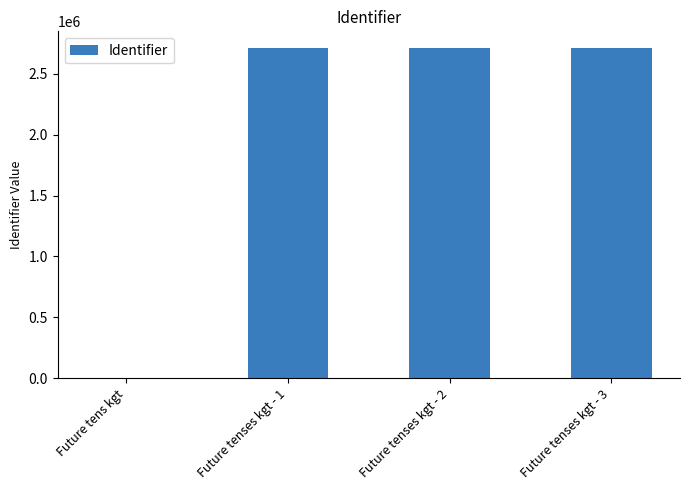

Which has a higher value, Future tenses kgt - 1 or Future tens kgt?

Future tenses kgt - 1